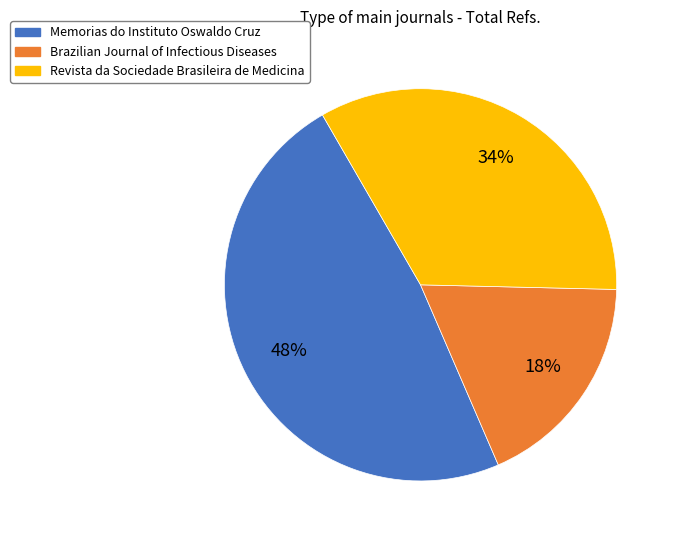

Count the number of slices in the pie.

3